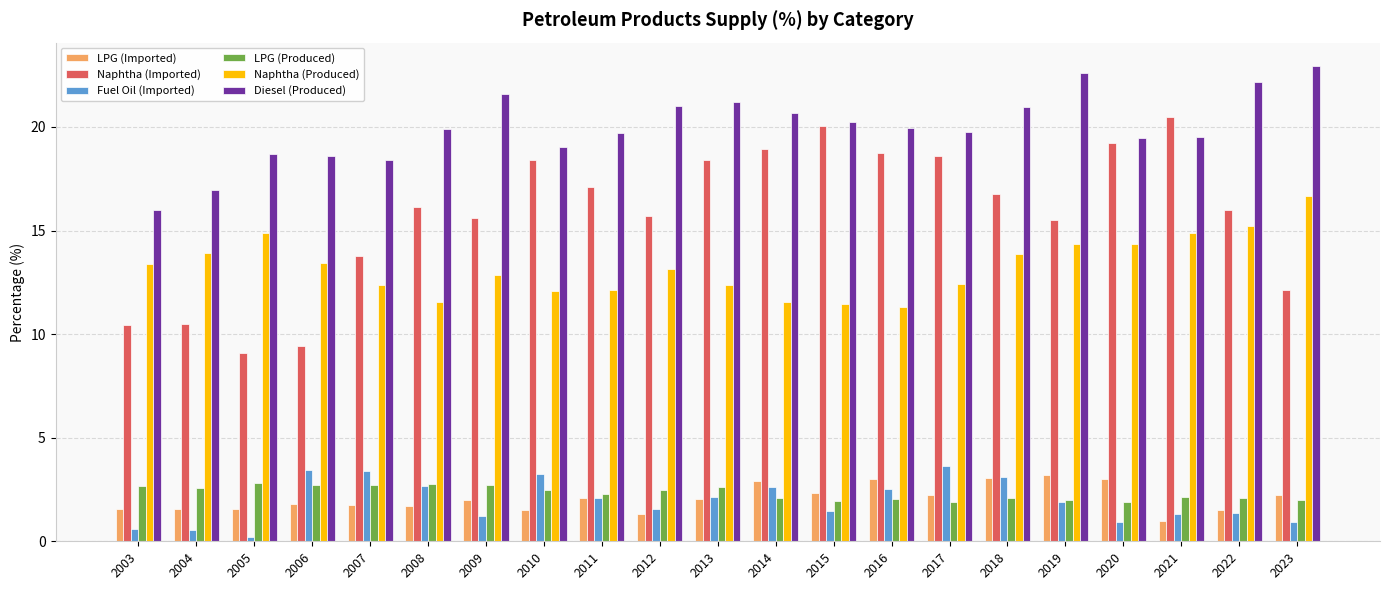

True or false: Fuel Oil (Imported) has a value of 0.5 at 2004.

True